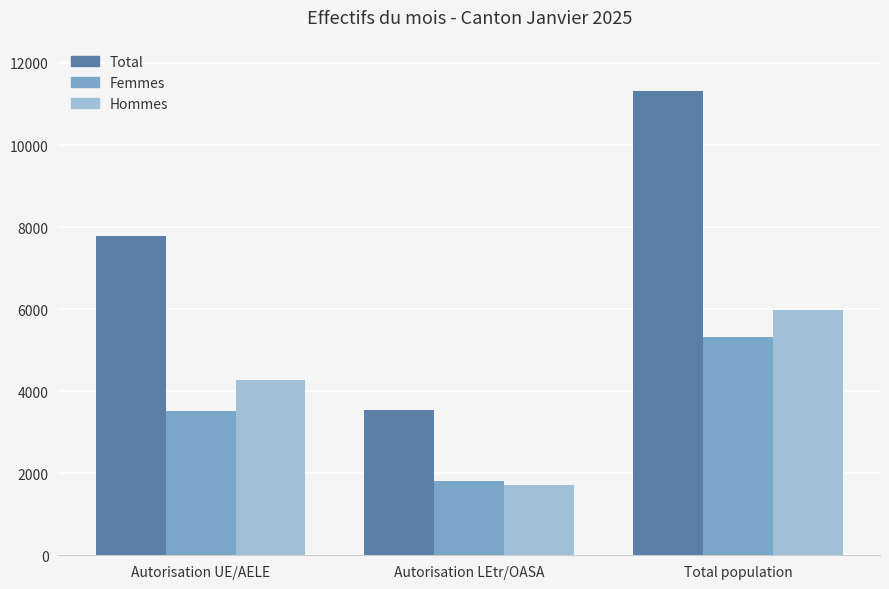

What is the difference between the second highest and minimum values in the Hommes series?

2562